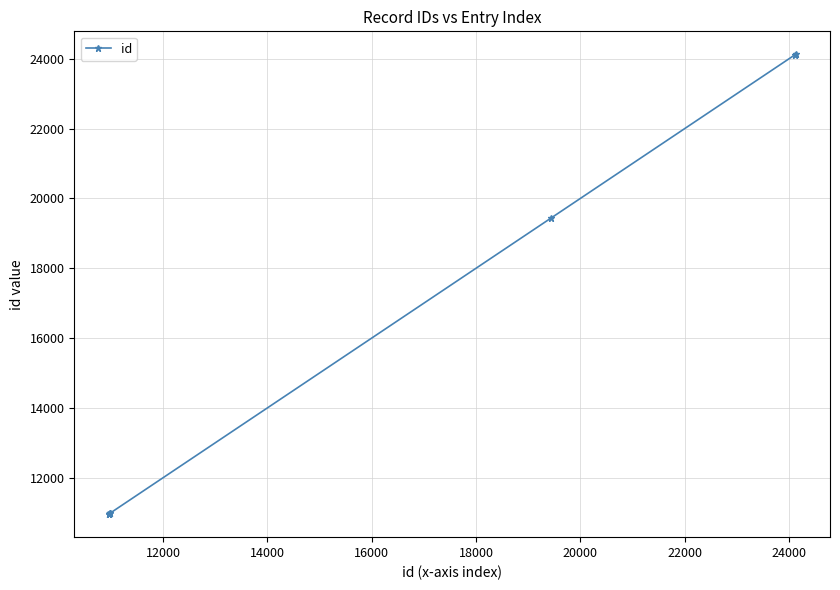

What is the difference between the maximum and minimum values?

13172